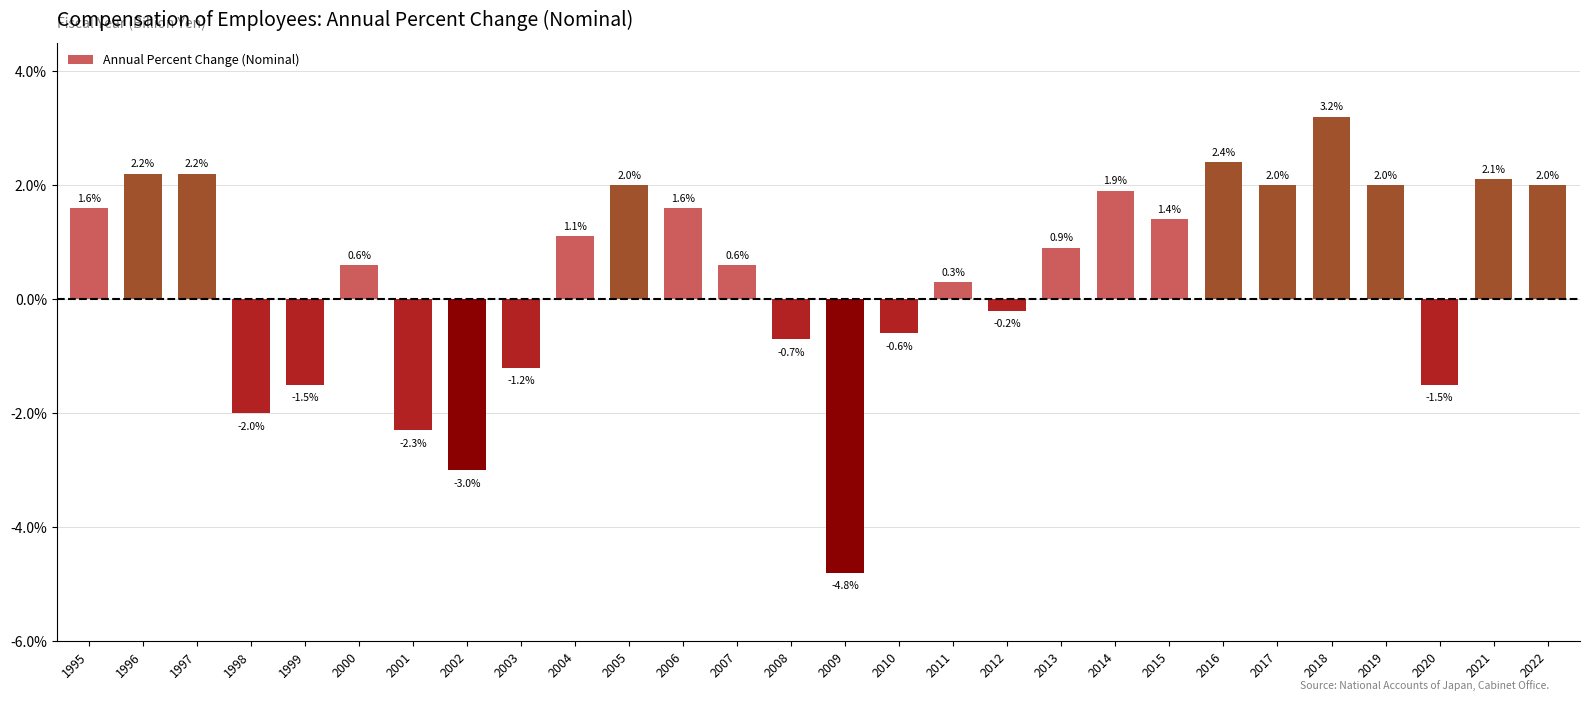

Does the chart contain stacked bars?

No